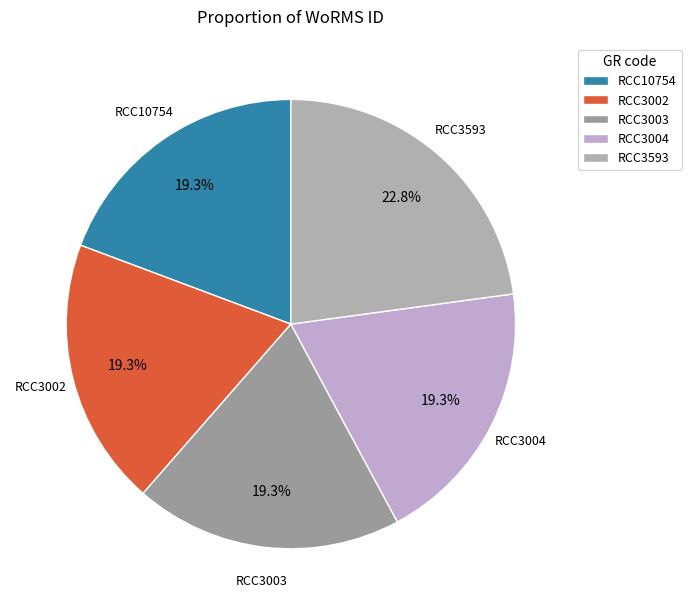

How many slices are in this pie chart?

5